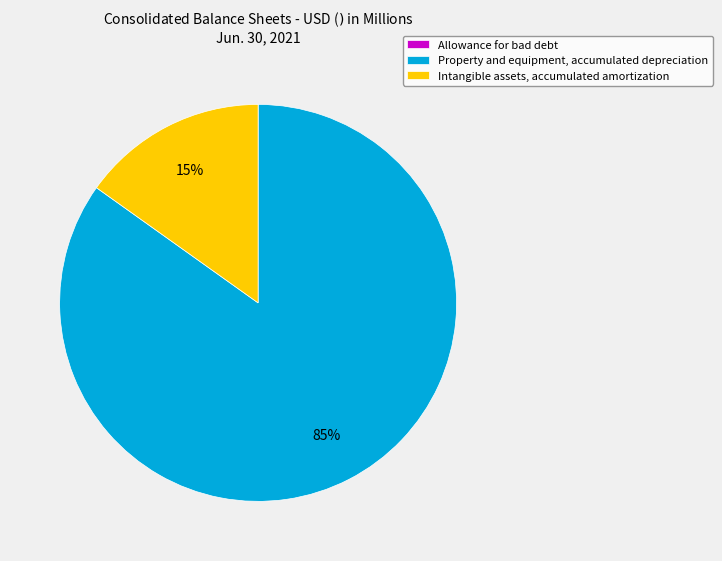

Is it true that Intangible assets, accumulated amortization is 23% of the pie?

False